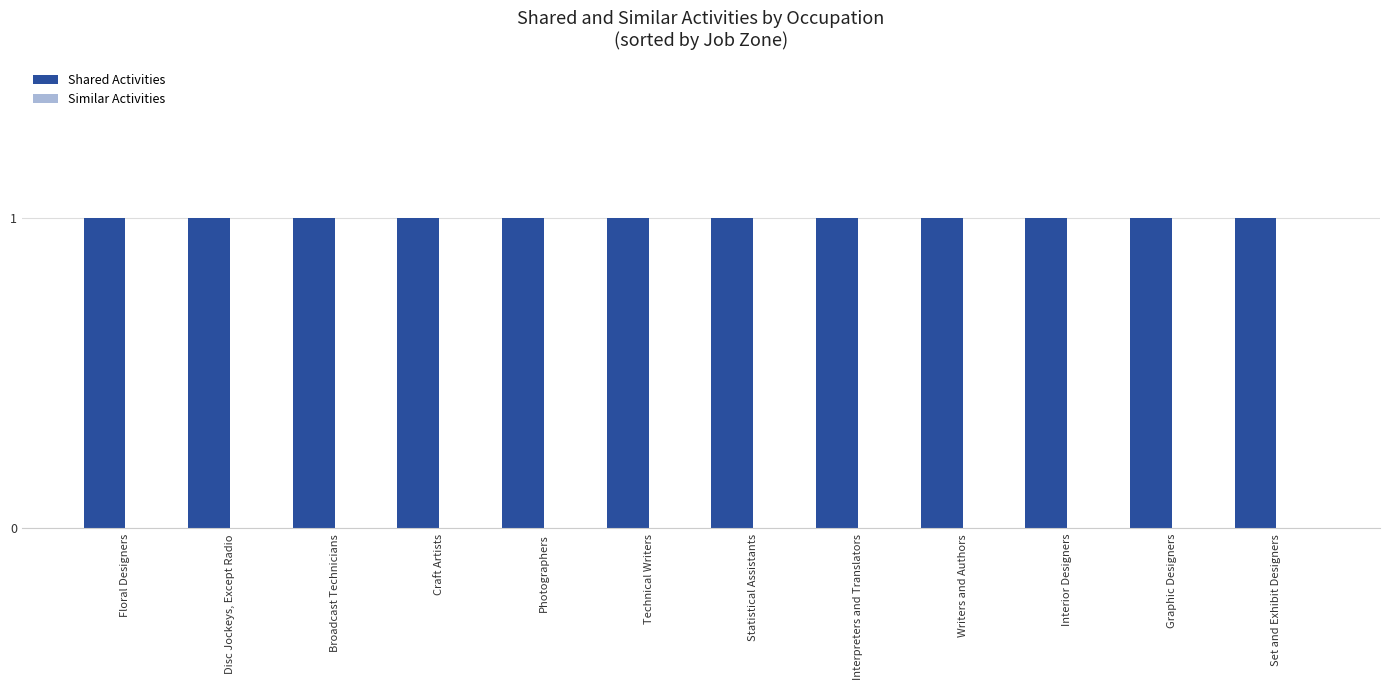

The Similar Activities series shows 0 at Floral Designers. True or false?

True